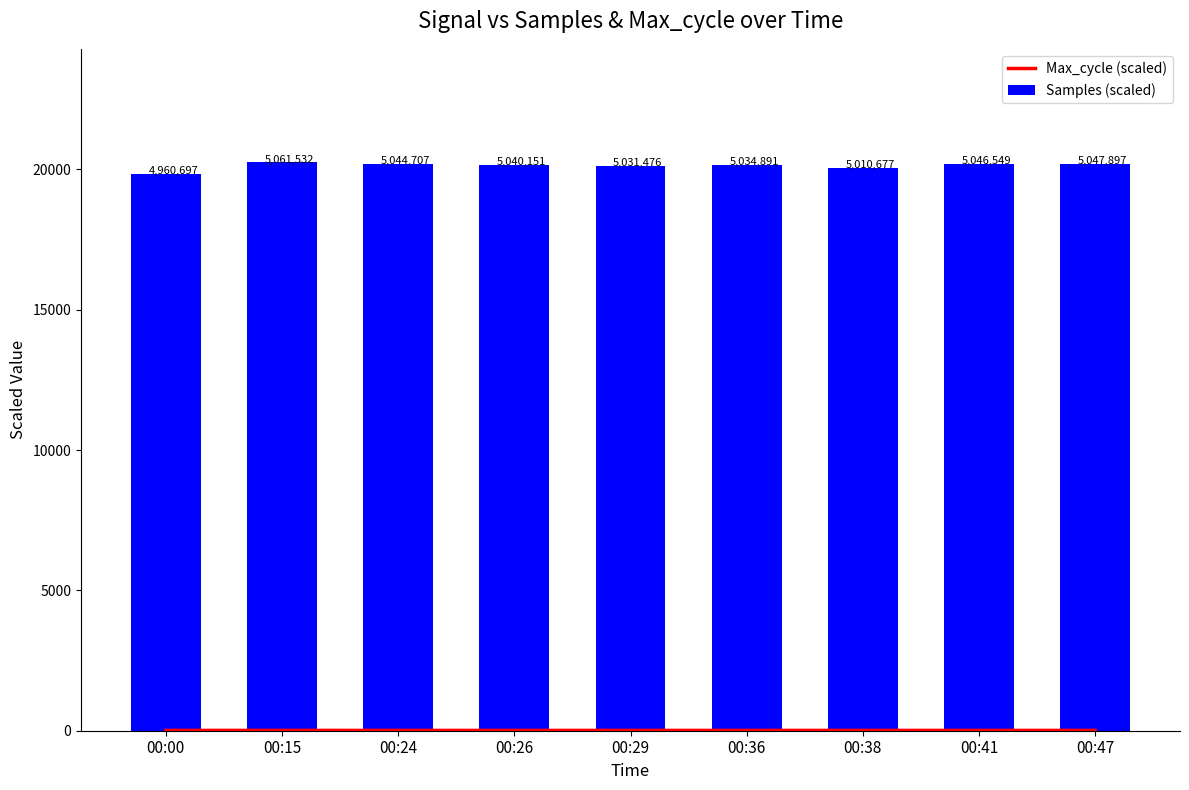

Between 00:24 and 00:26, which series saw the biggest shift?

Samples (scaled)